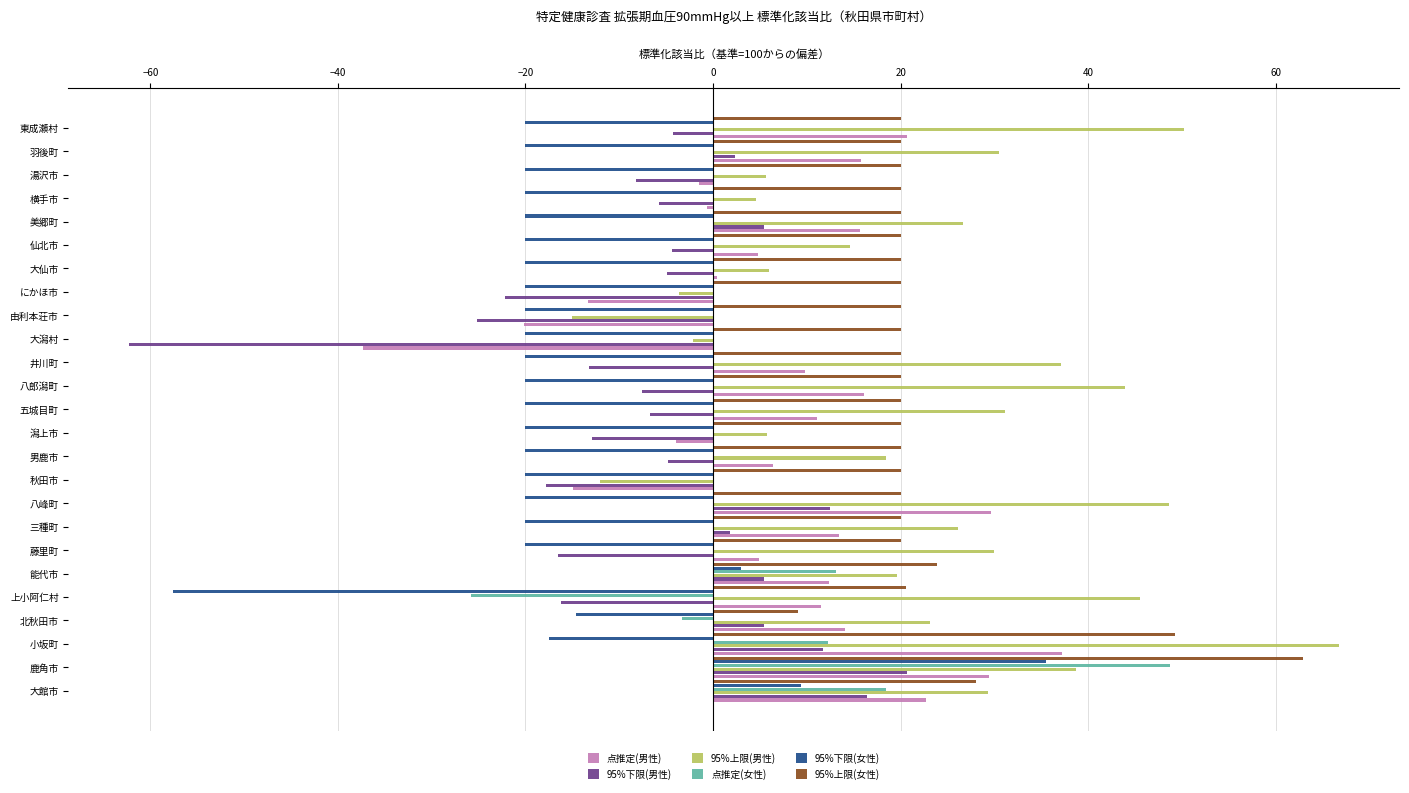

What is the sum of all 点推定(女性) values?

63.5